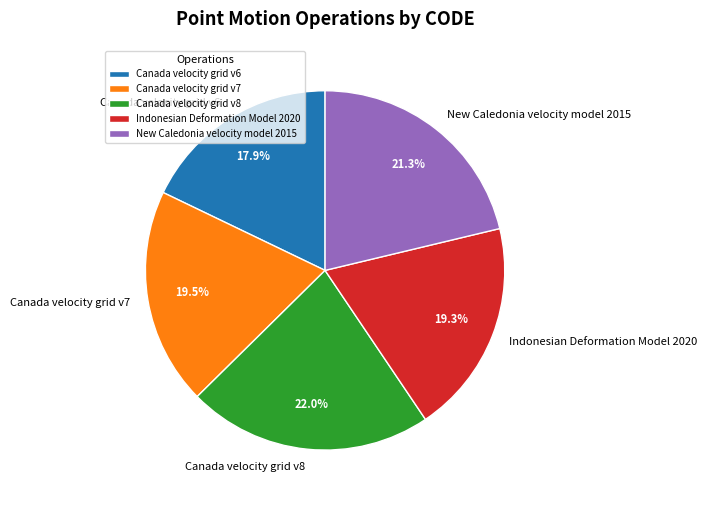

Which slice is the smallest?

Canada velocity grid v6